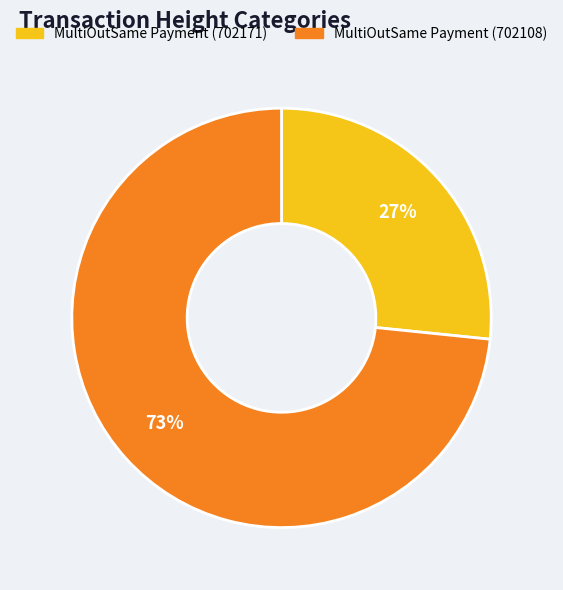

Which slice represents more than half of the pie?

MultiOutSame Payment (702108)